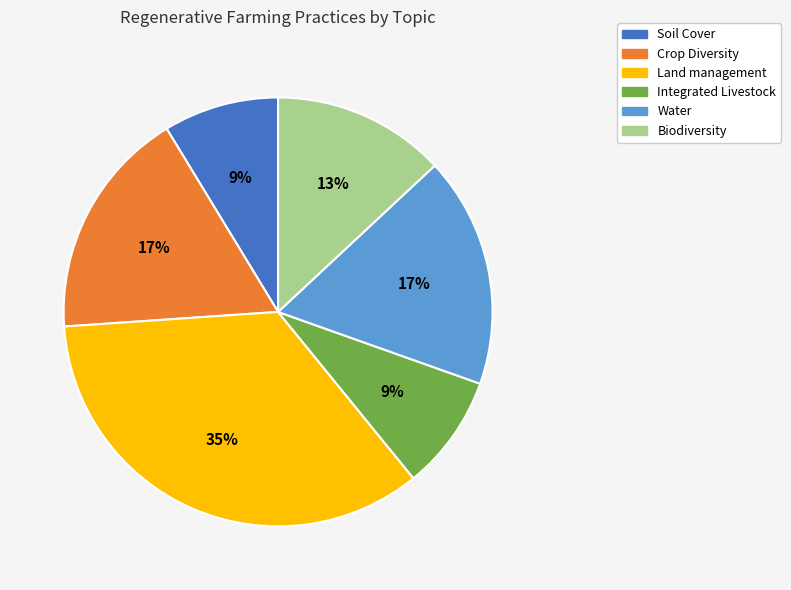

Which category has the biggest portion of the pie?

Land management